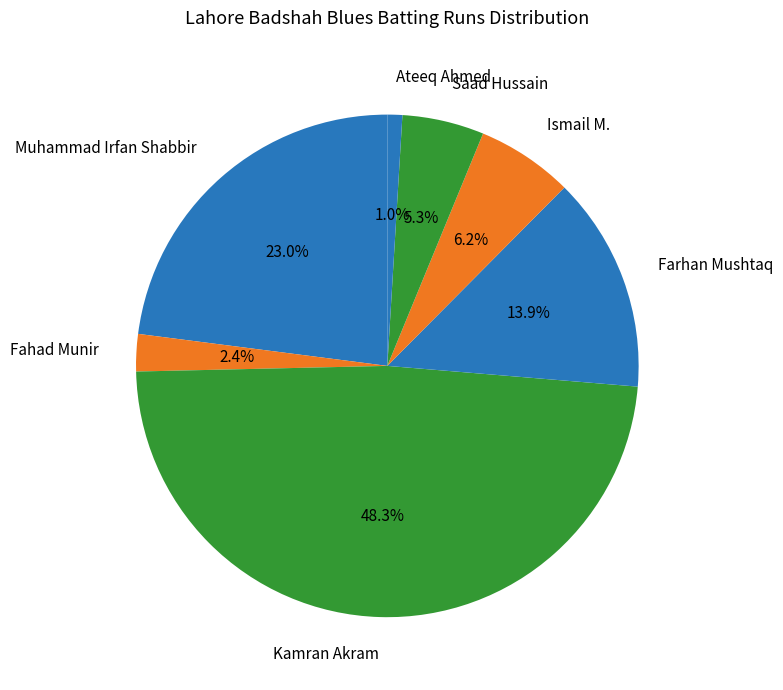

Is it true that Ismail M. is 6% of the pie?

True